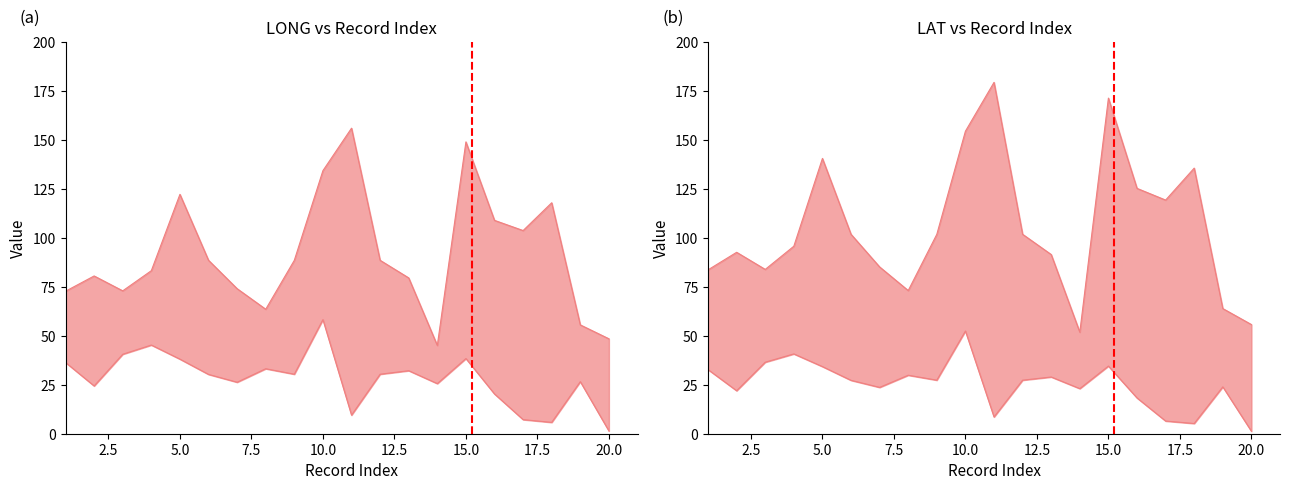

Does the chart have visible grid lines?

No